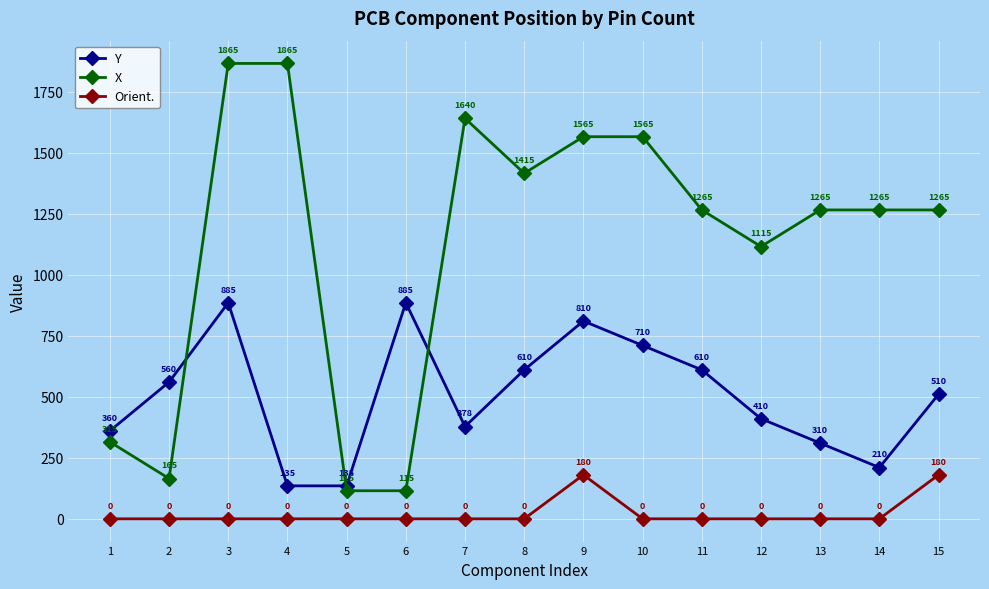

What is the difference between the X values at 3 and 14?

600